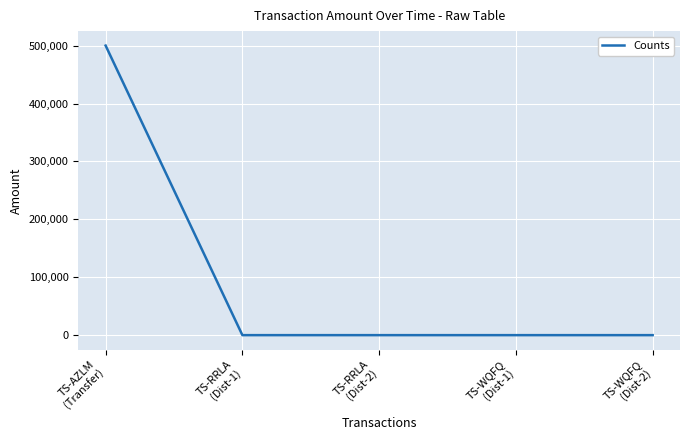

What is the greatest value displayed?

500000.0